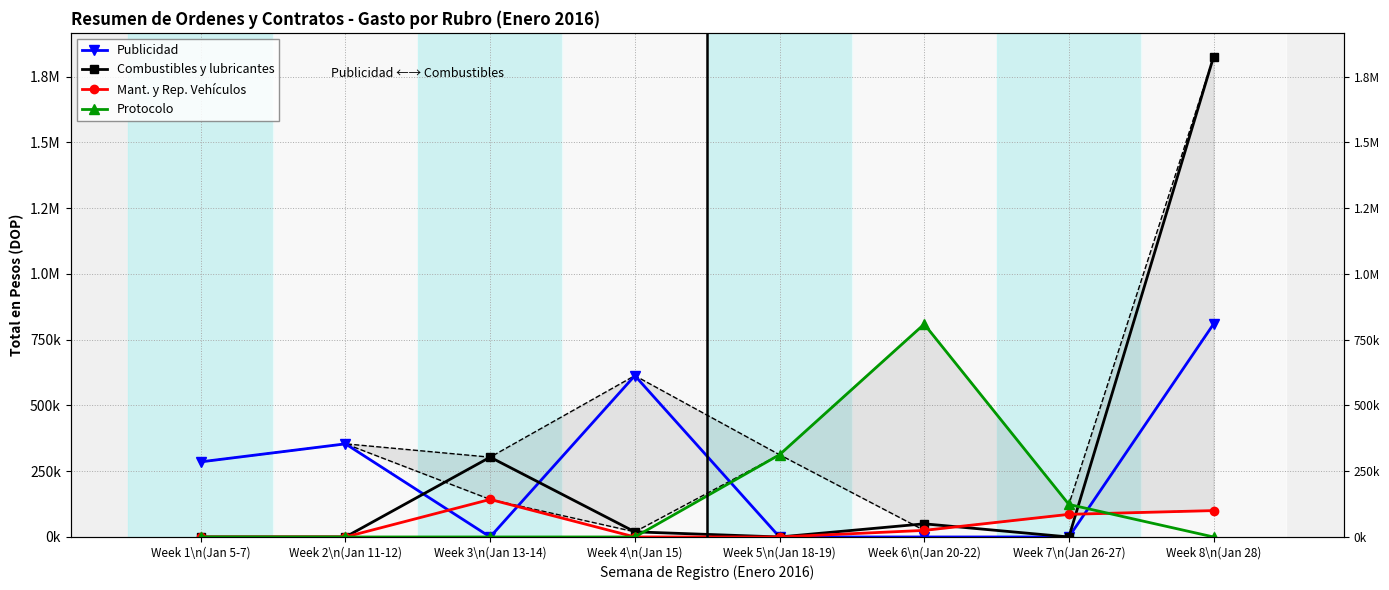

What is the total value across all series at Week 1\n(Jan 5-7)?

285562.9